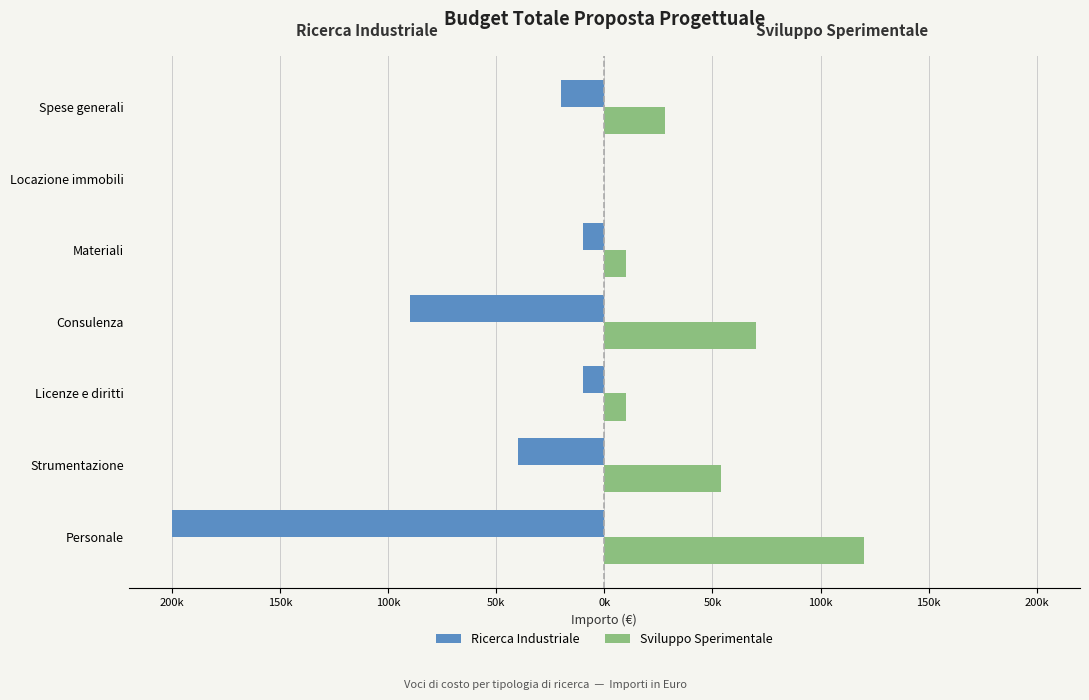

What is the sum of all Ricerca Industriale values?

-370000